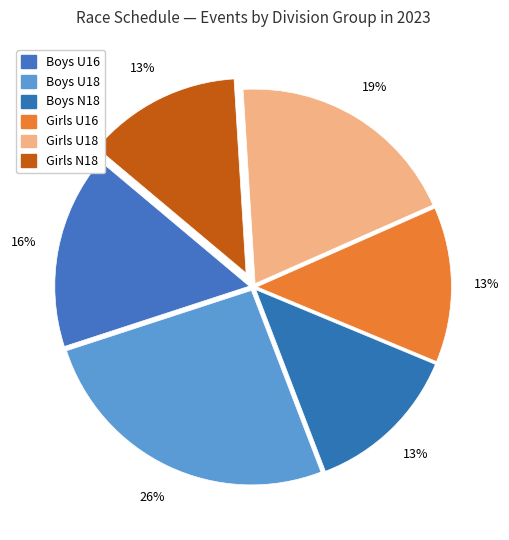

How many segments does this pie chart have?

6